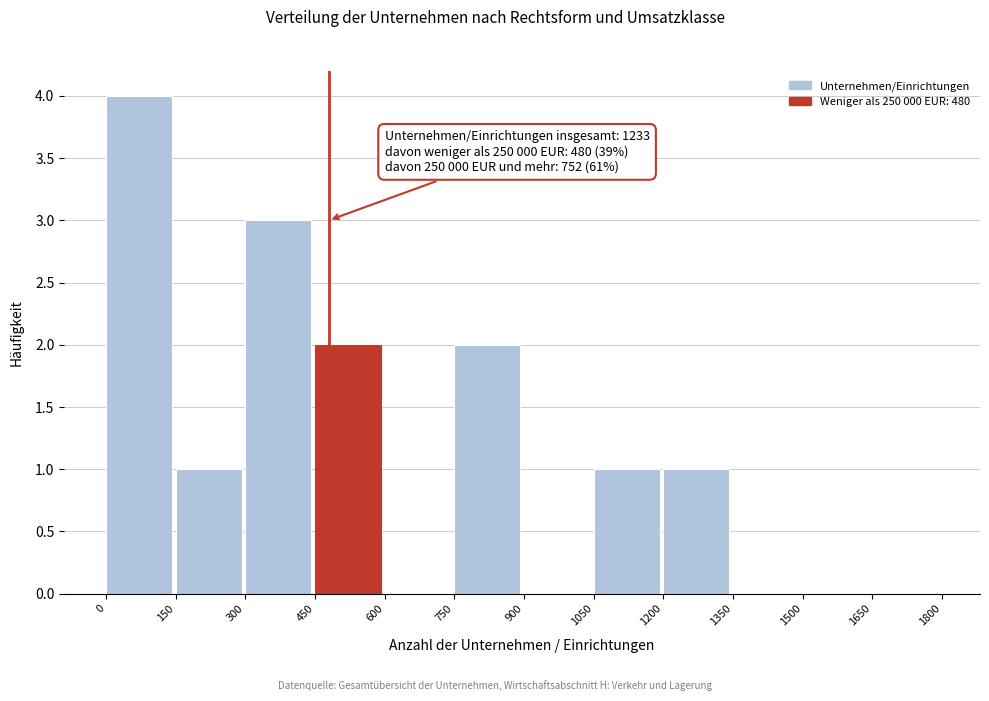

Which range on the x-axis has the tallest bar?

0 to 150